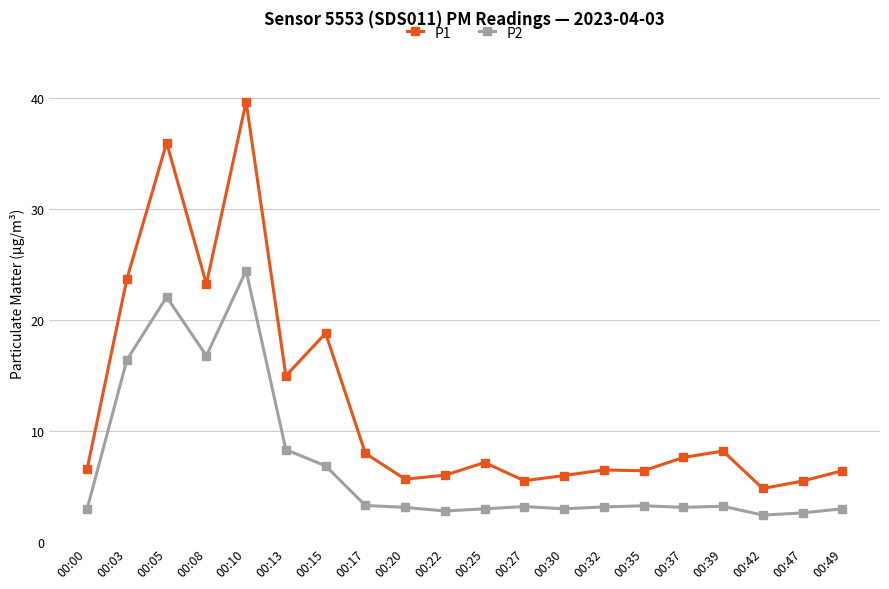

At how many categories does at least one series exceed 26?

2